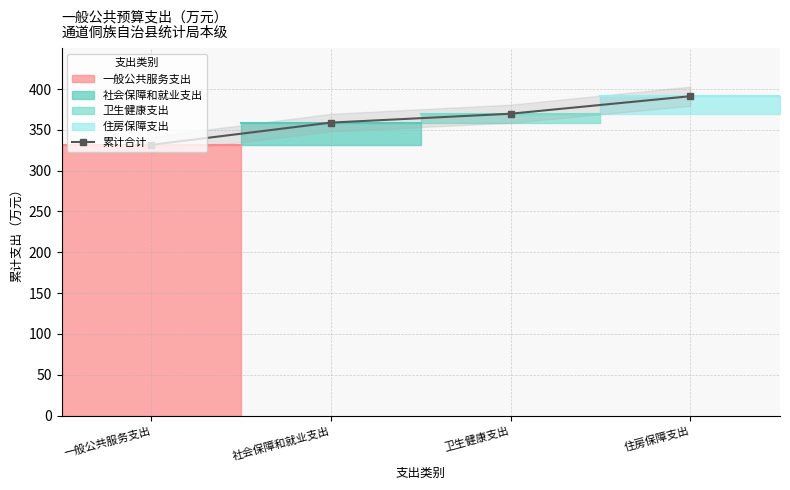

At which label is the value closest to 361?

社会保障和就业支出